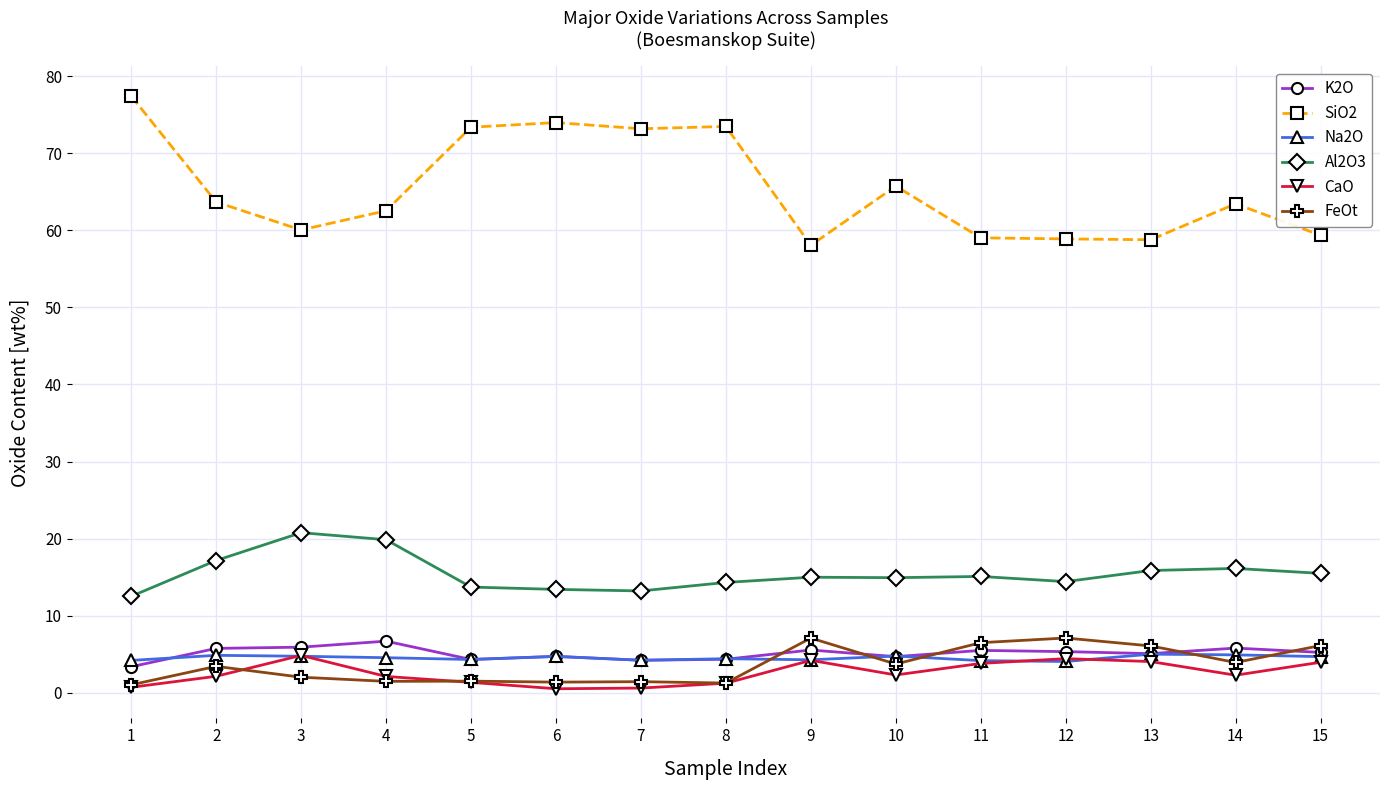

Which series has the widest spread of values?

SiO2